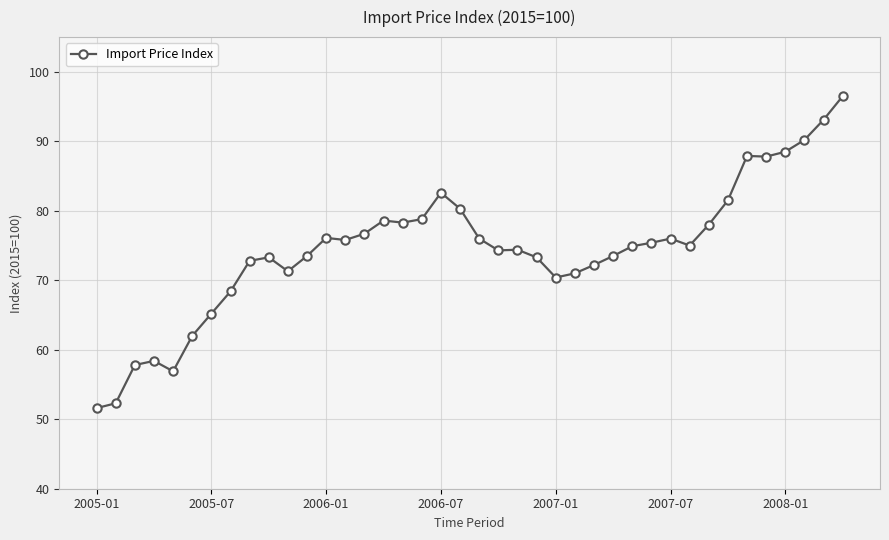

What is the minimum value shown in the chart?

51.6